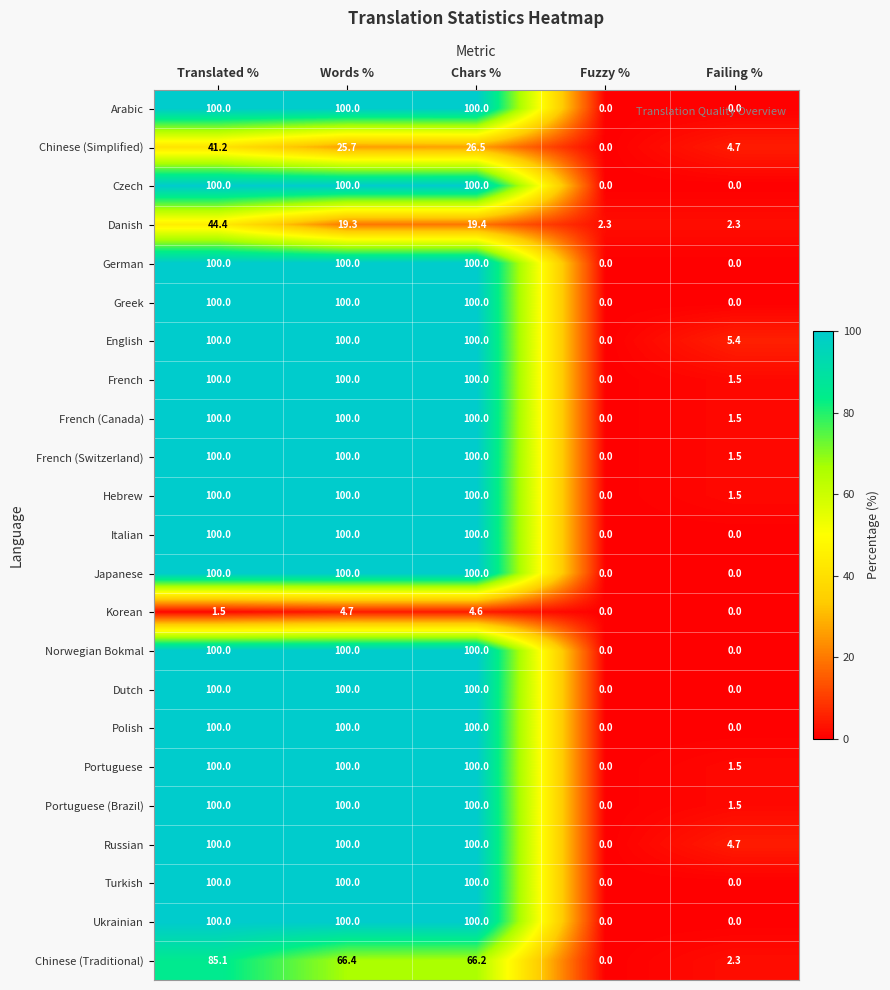

What is the total value across all series at Chars %?

2016.7